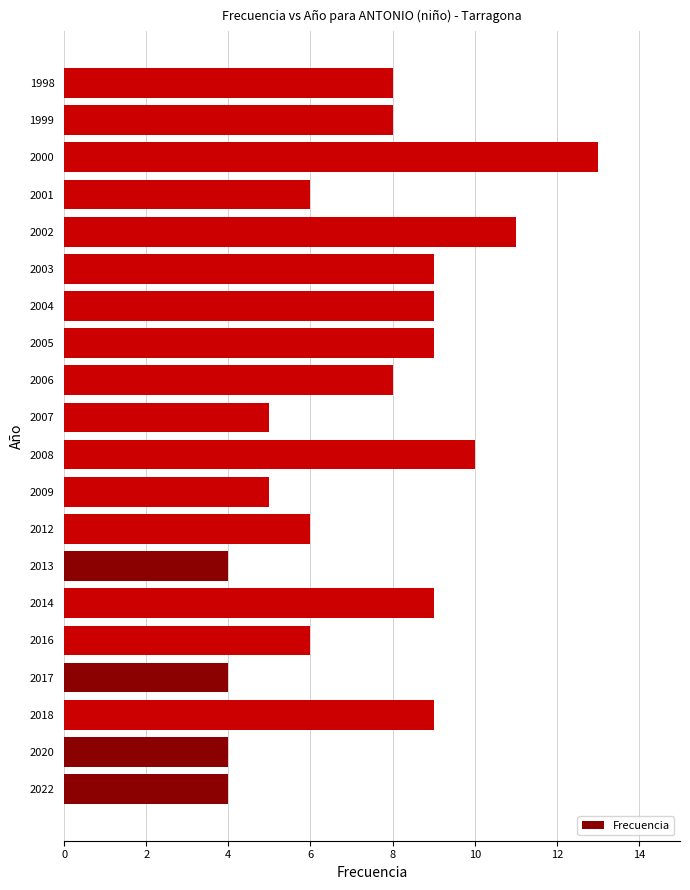

How many values are between 5 and 9?

13